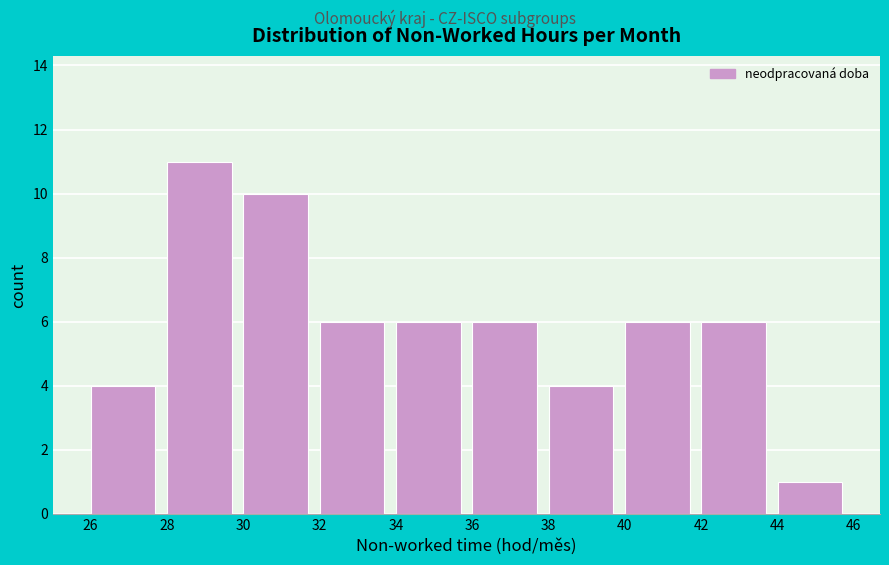

Reading left to right, transcribe this chart: for each bar, give the range it covers on the x-axis and its height. The values are not printed on the chart, so give them approximately, as read against the axis.

26 to 28: 4
28 to 30: 11
30 to 32: 10
32 to 34: 6
34 to 36: 6
36 to 38: 6
38 to 40: 4
40 to 42: 6
42 to 44: 6
44 to 46: 1